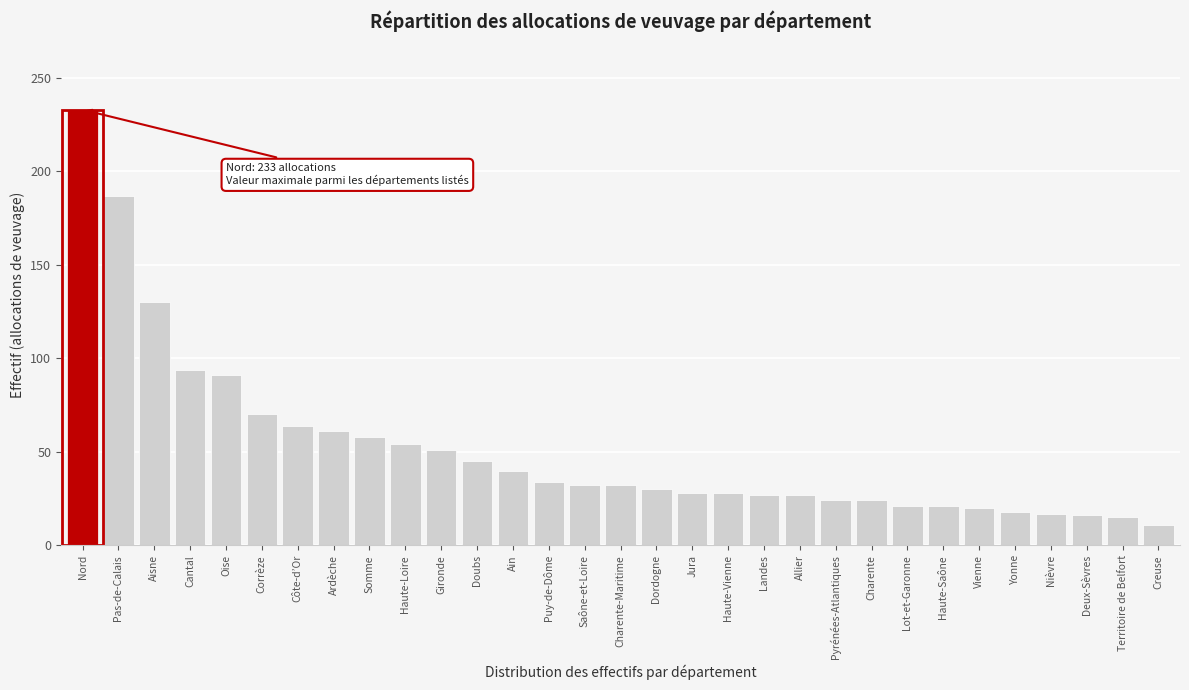

Where is the data nearest to the value 122?

Aisne